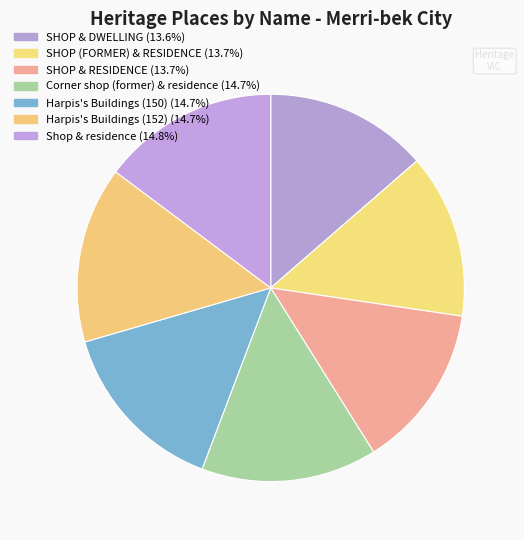

How many segments does this pie chart have?

7